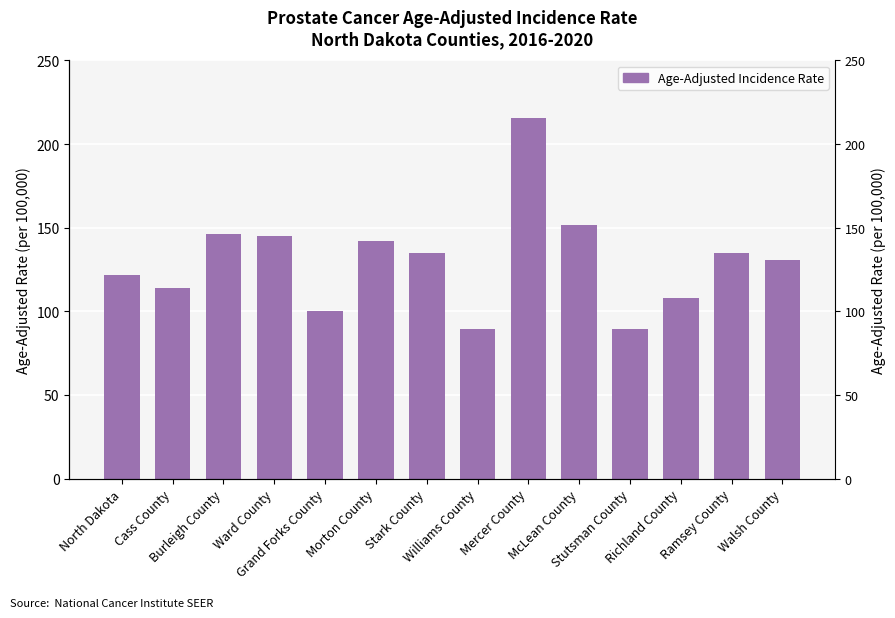

What is the change in value from Cass County to Richland County?

-6.0